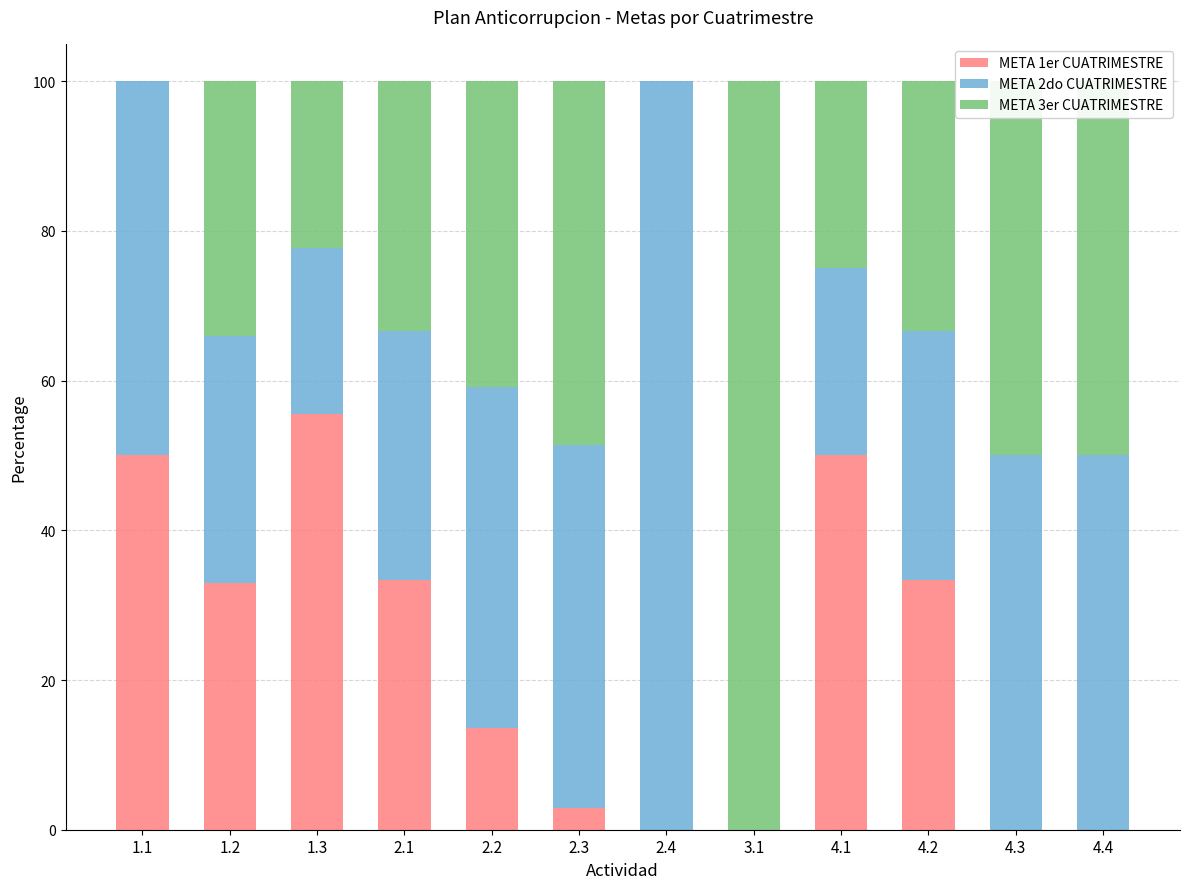

The value of META 1er CUATRIMESTRE at 3.1 is 0.0. True or false?

True